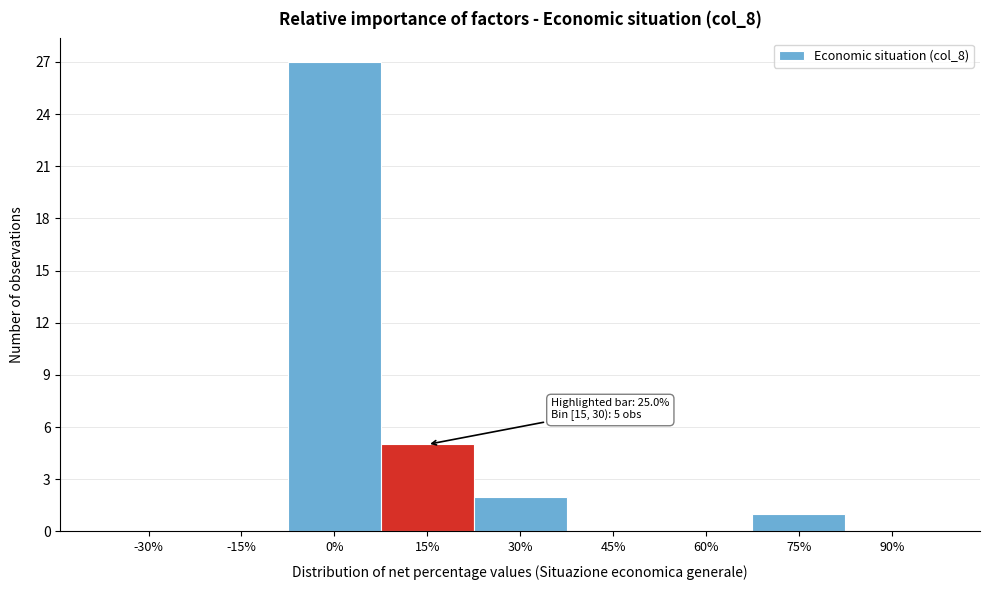

Reading left to right, extract all data points from this chart.

-30%=0	-15%=0	0%=27	15%=5	30%=2	45%=0	60%=0	75%=1	90%=0